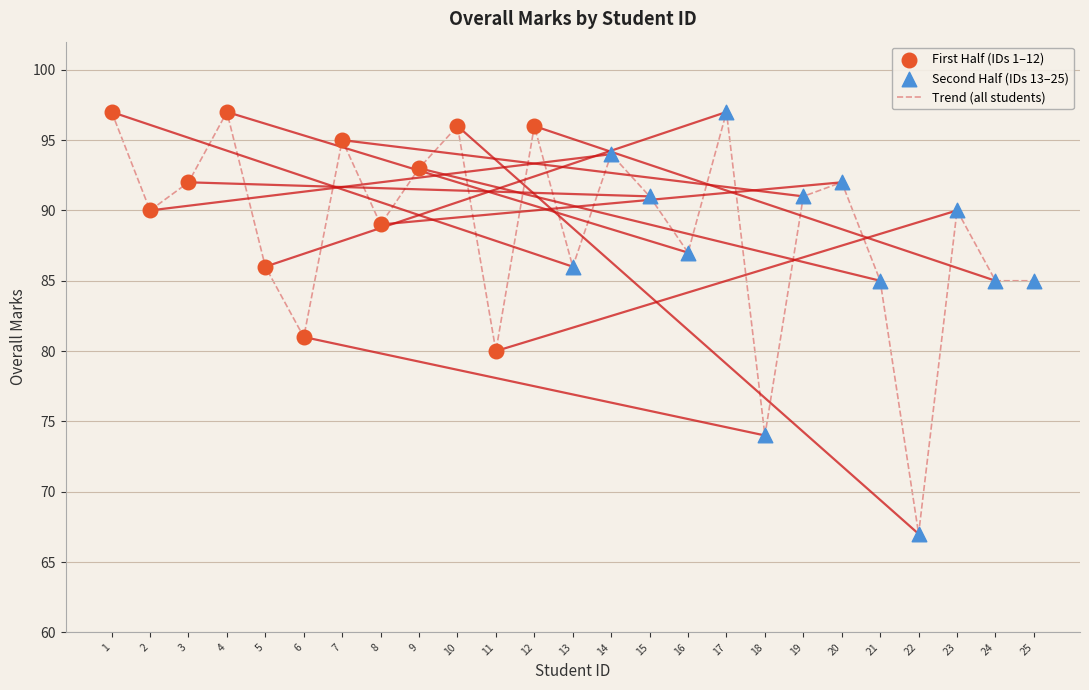

What is the change in value from 4 to 6?

-16